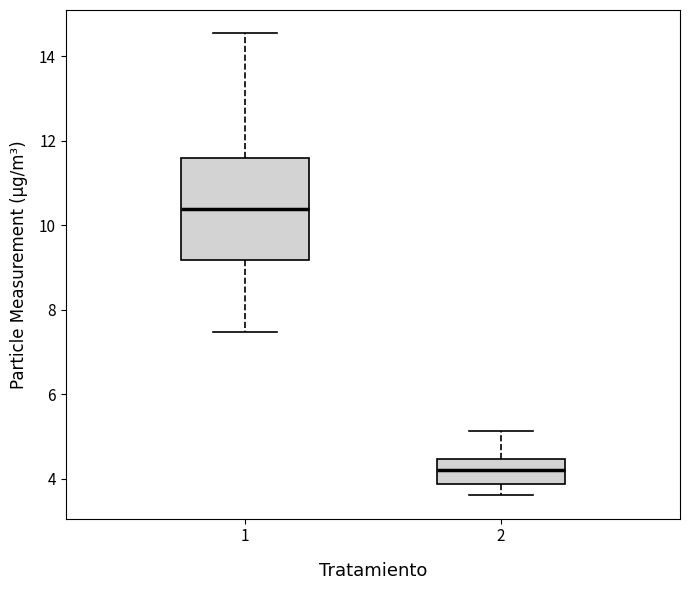

Where does the upper whisker of the box at x = 2 end on the y-axis? The values are not printed on the chart, so give them approximately, as read against the axis.

5.2